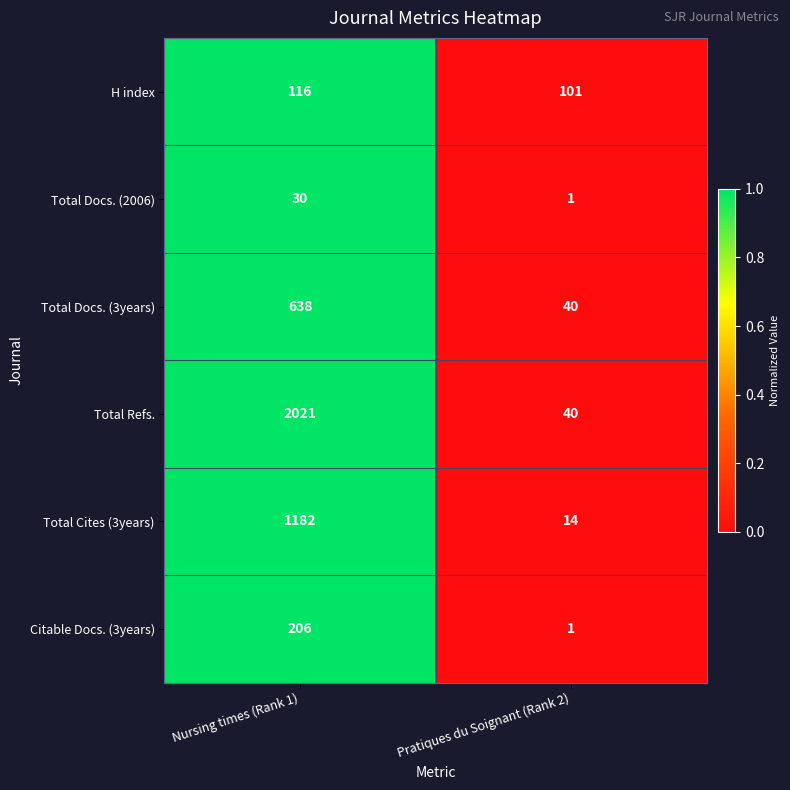

Count the number of data series in this chart.

6